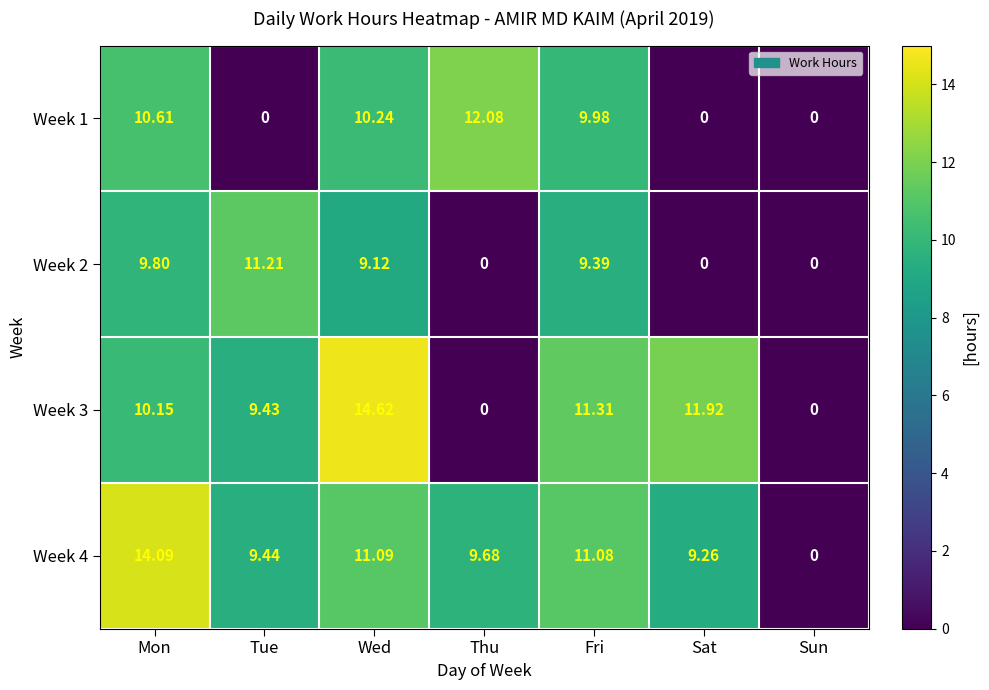

At which label does Week 4 first exceed 9?

Mon